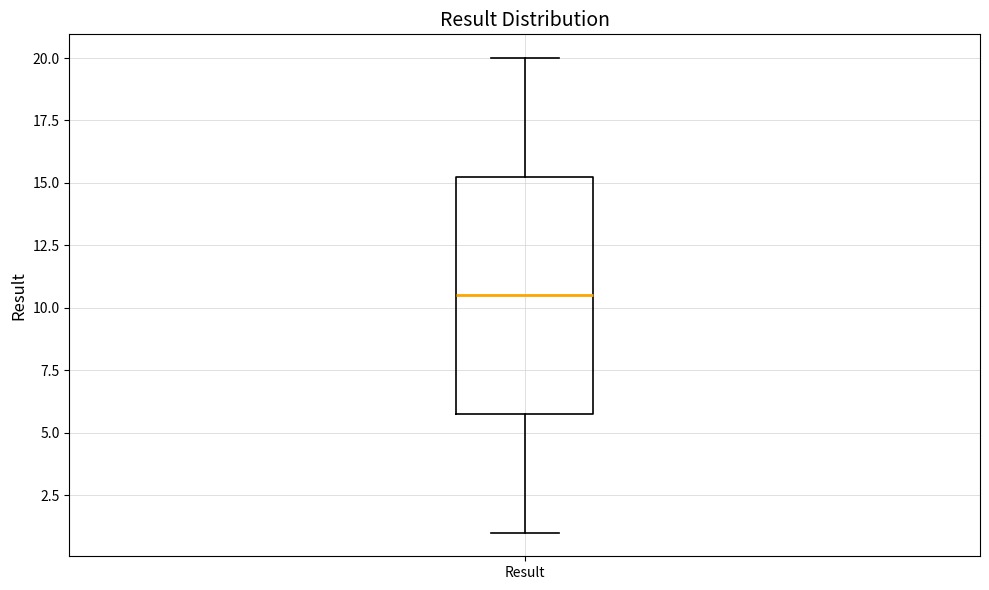

Transcribe this box plot: give where the median line is, the range the box spans, and where the two whiskers end, as read against the y-axis. The values are not printed on the chart, so give them approximately, as read against the axis.

median 10.5, box 6.0 to 15.5, whiskers 1.0 to 20.0